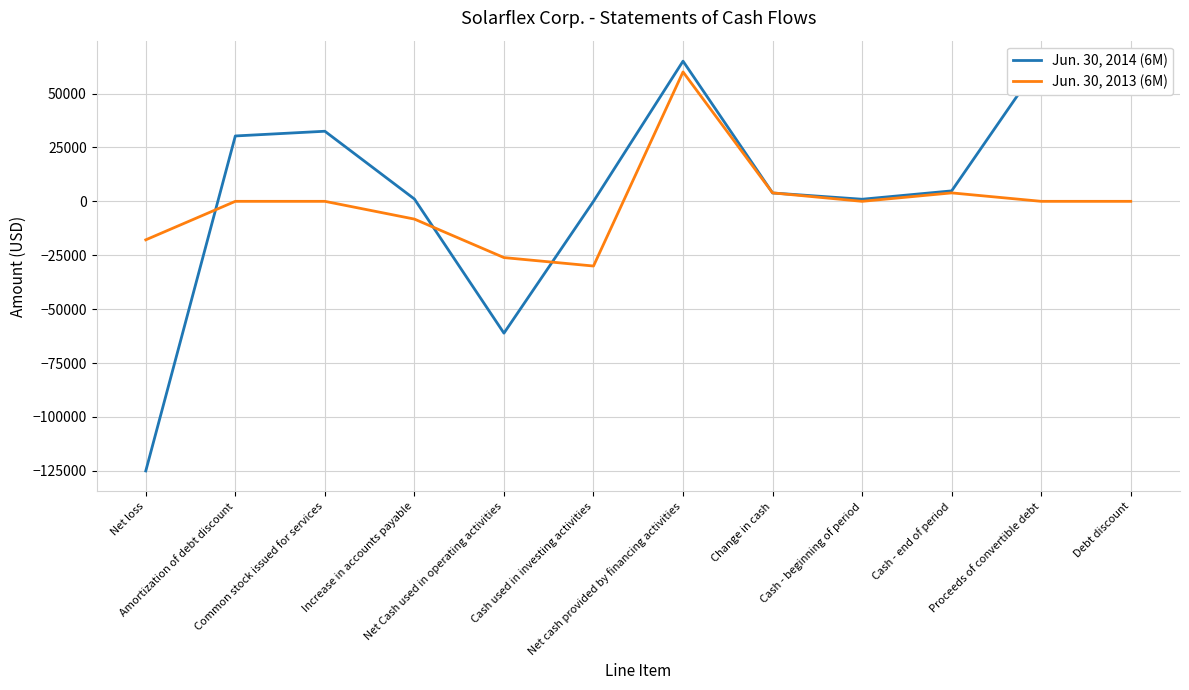

Rank the series by their average value, from lowest to highest.

Jun. 30, 2013 (6M), Jun. 30, 2014 (6M)